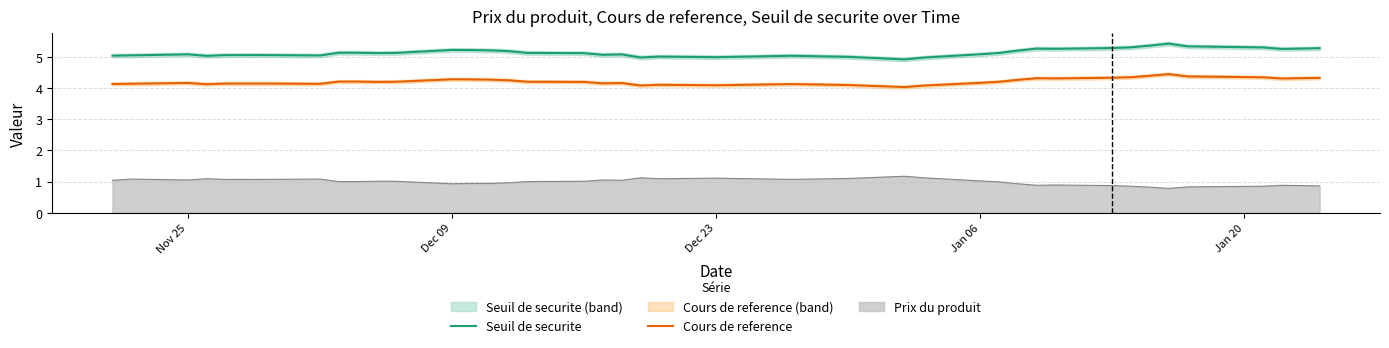

True or false: Cours de reference and Seuil de securite intersect in this chart.

False